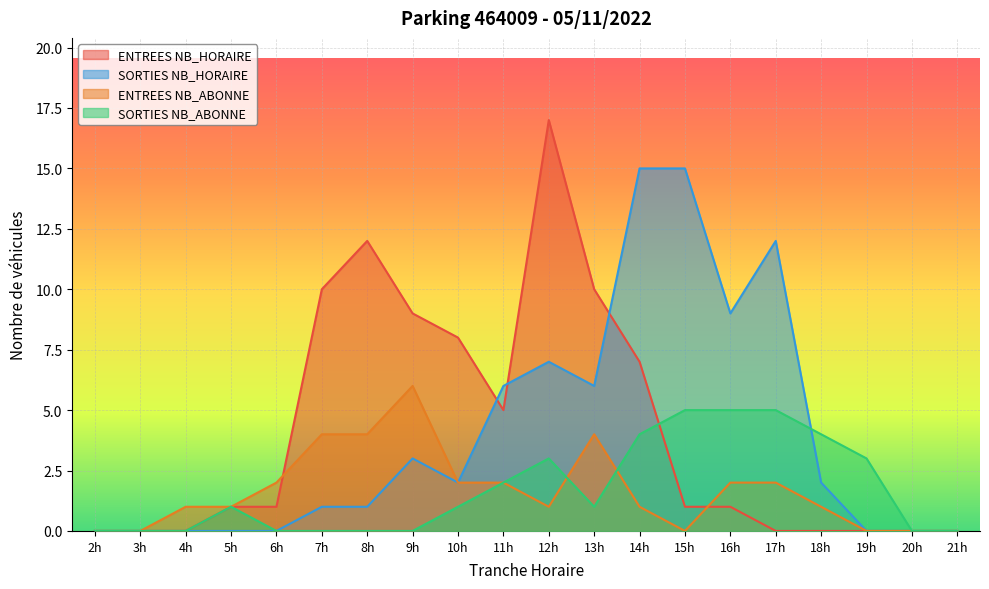

List the series in order of their peak value, highest first.

ENTREES NB_HORAIRE, SORTIES NB_HORAIRE, ENTREES NB_ABONNE, SORTIES NB_ABONNE